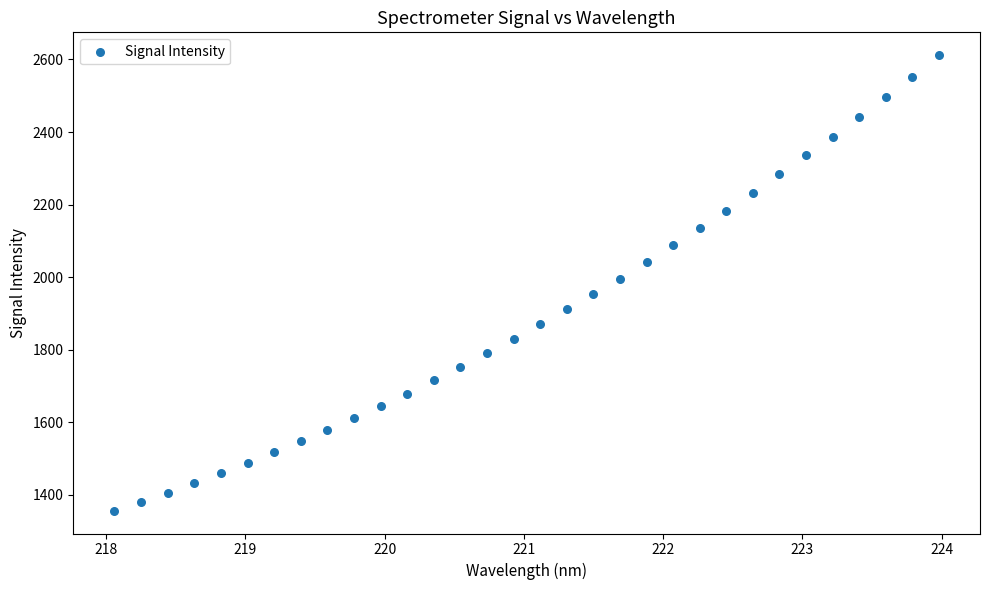

What is the range of X values (max minus min)?

5.9